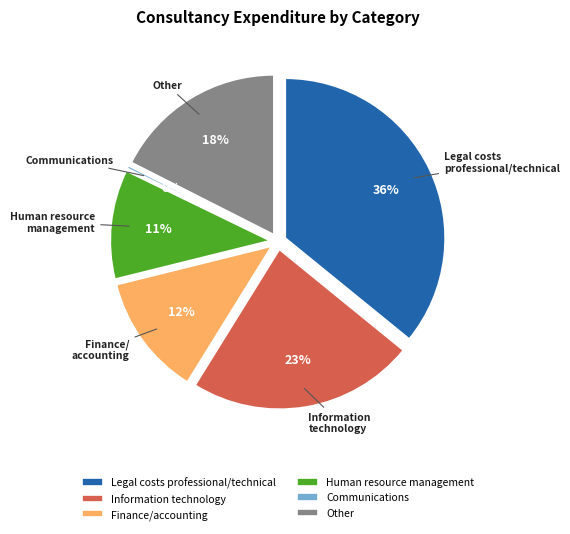

Is Human resource management the majority of the pie?

No